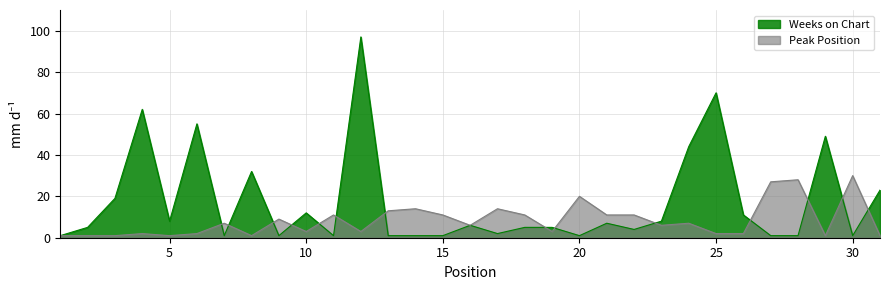

The Weeks on Chart series shows 2 at 1. True or false?

False